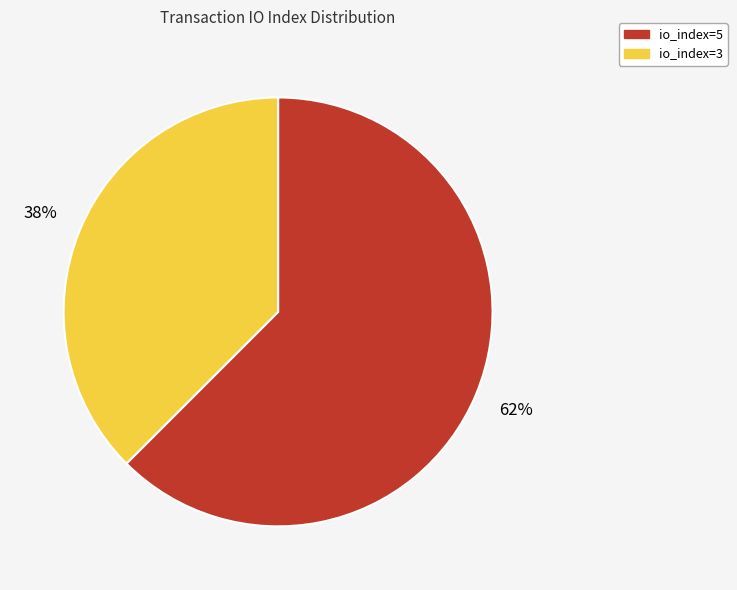

What is the ratio of the value at io_index=3 to the value at io_index=5?

0.6